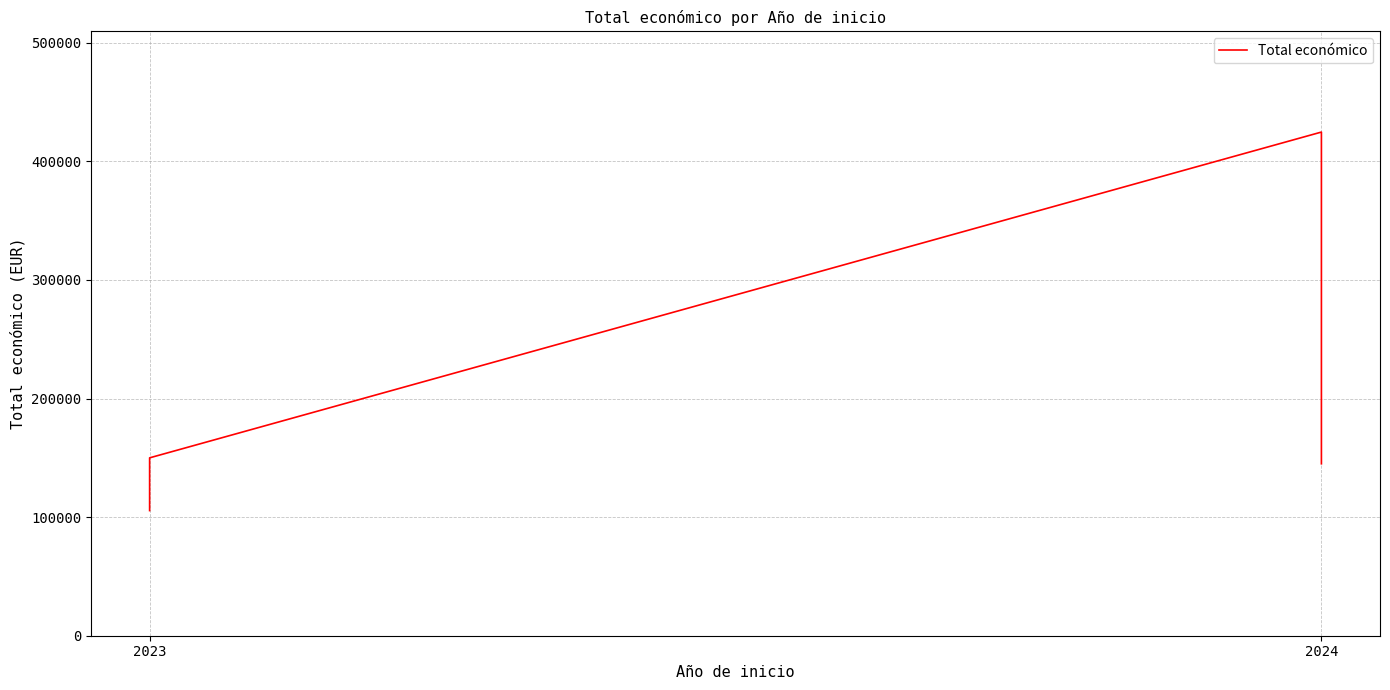

What is the average value?

206309